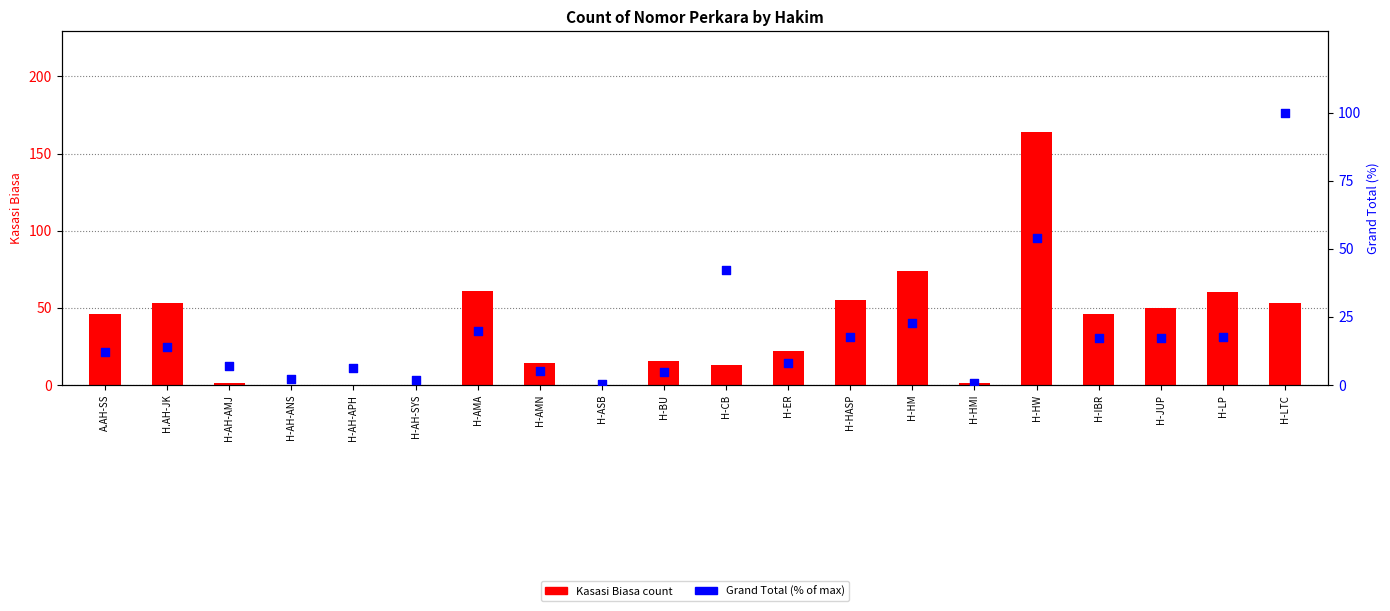

At how many categories does at least one series exceed 155?

1